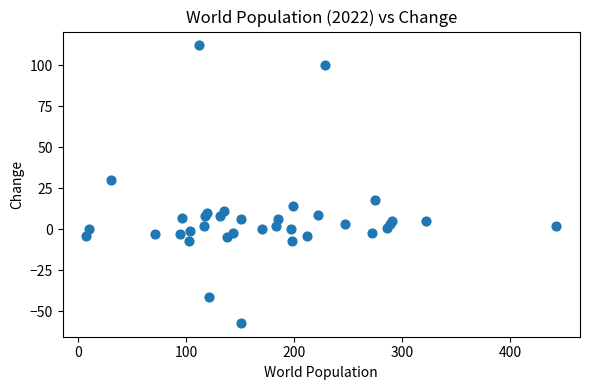

What is the range of X values (max minus min)?

436